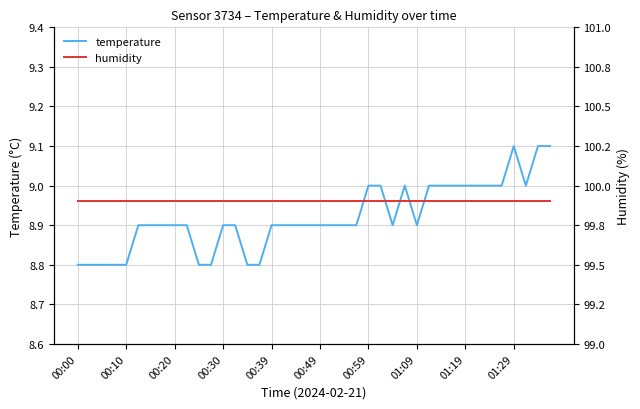

What is the average value of the humidity series?

99.9